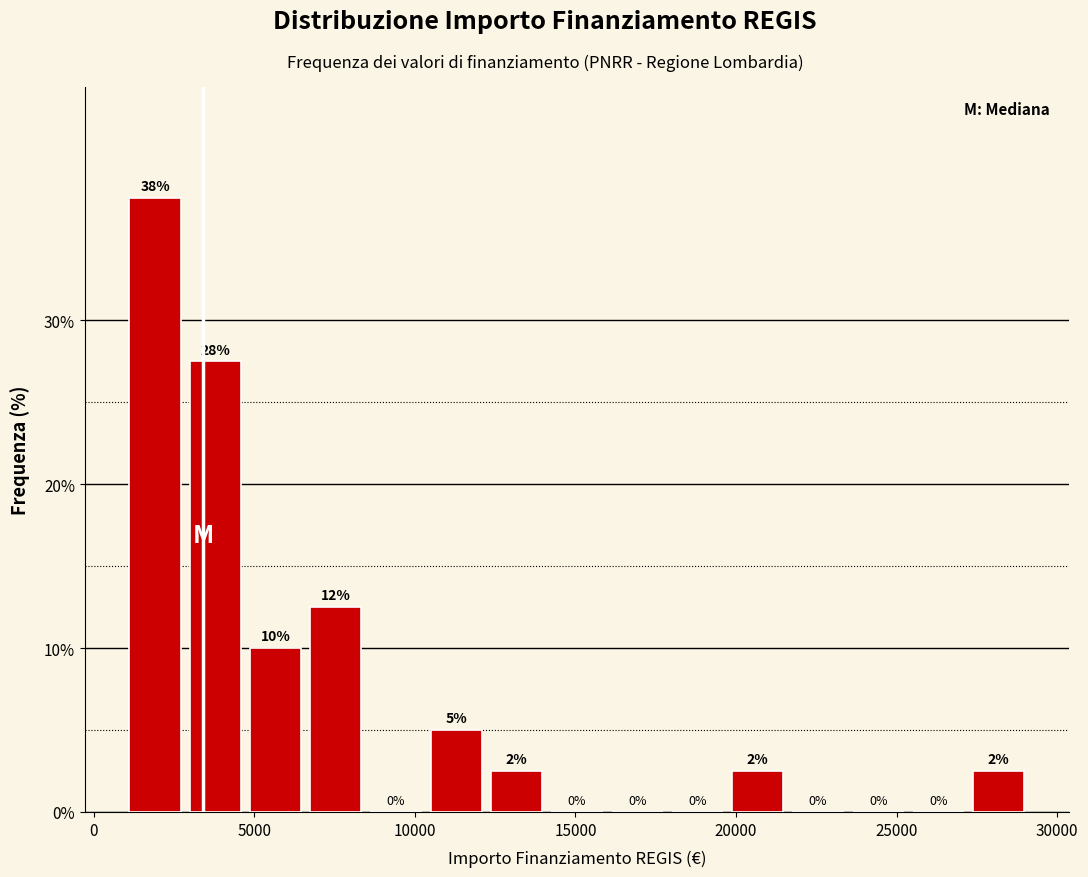

Around what value on the x-axis is the tallest bar? Give the approximate position of its centre, as read against the axis.

2000